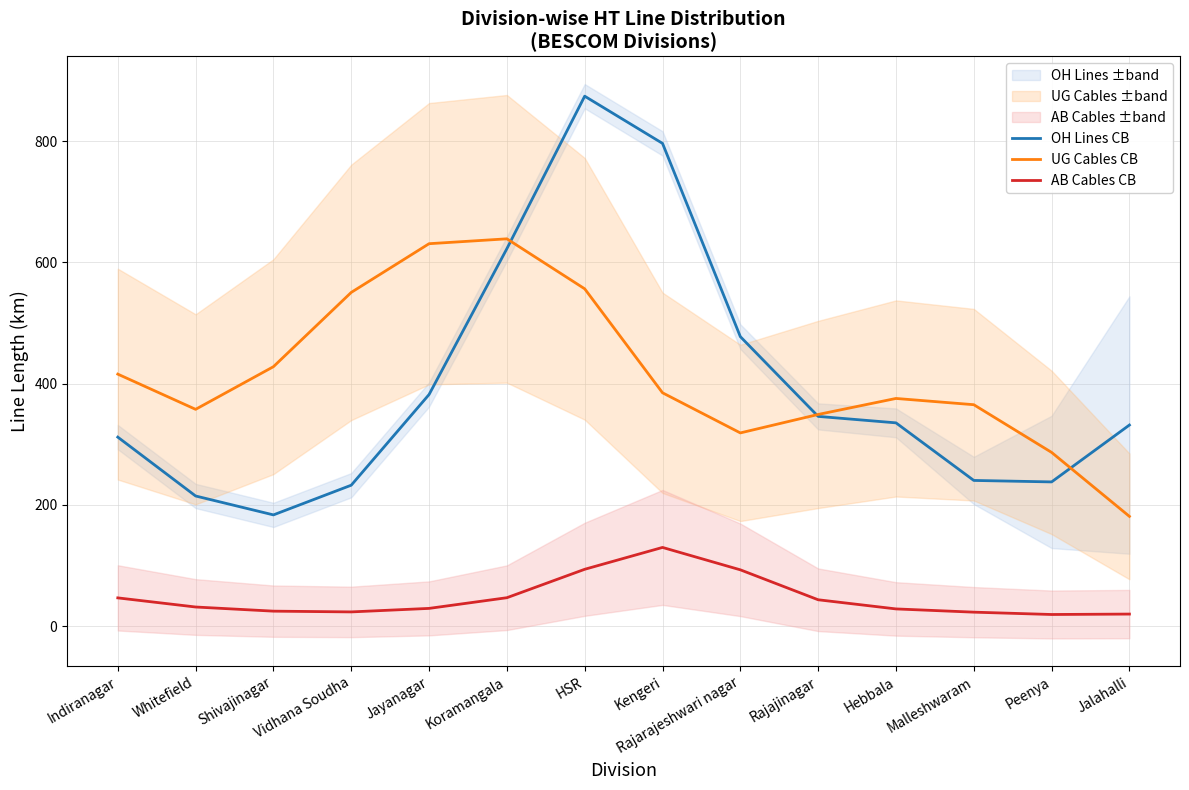

What is the sum of the AB Cables CB values at Shivajinagar and Vidhana Soudha?

47.8